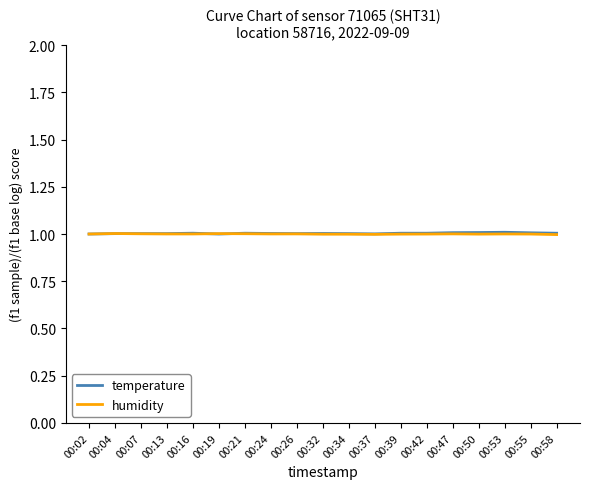

The value of temperature at 00:26 is 1.0. True or false?

True